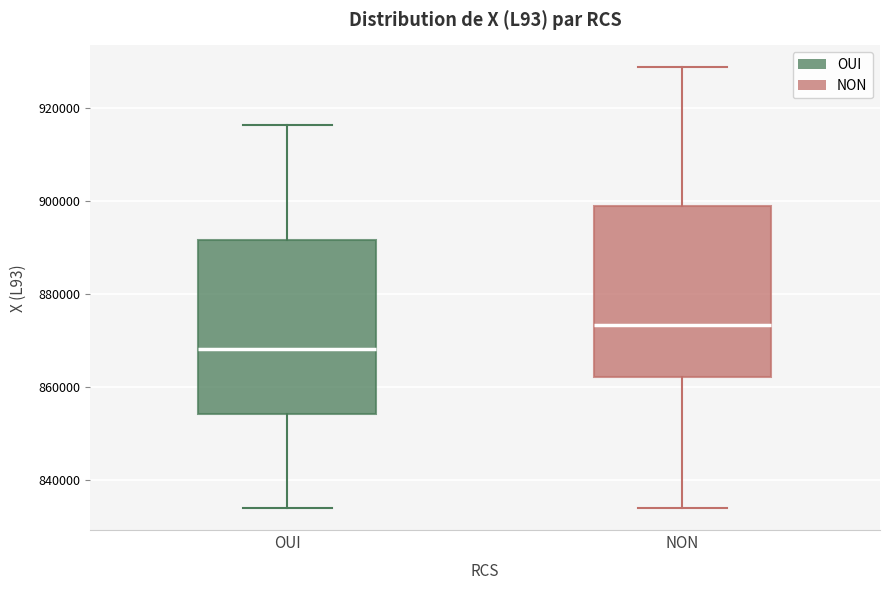

Which box's median line is the highest?

NON